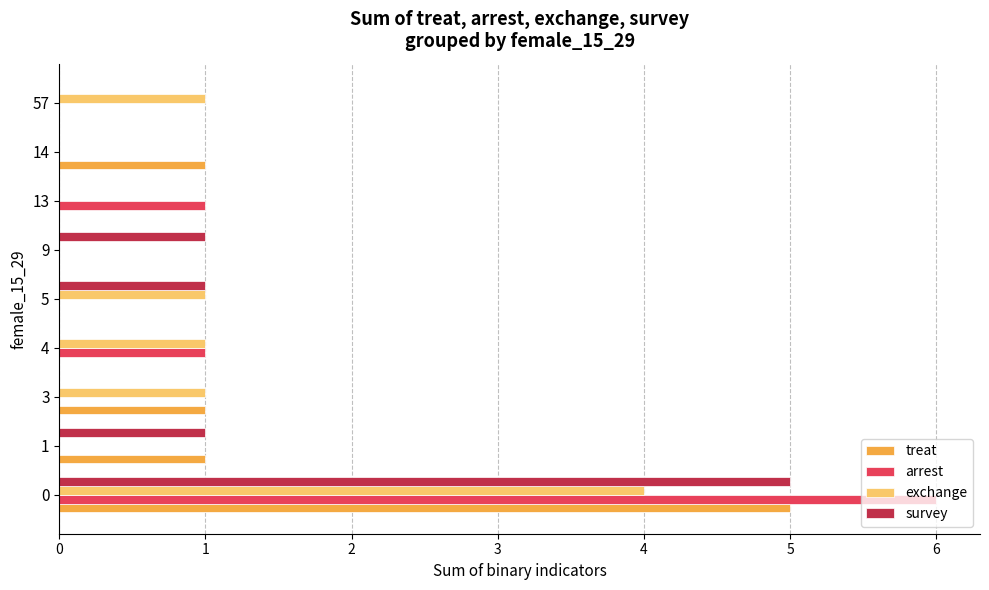

The value of arrest at 14 is 0. True or false?

True